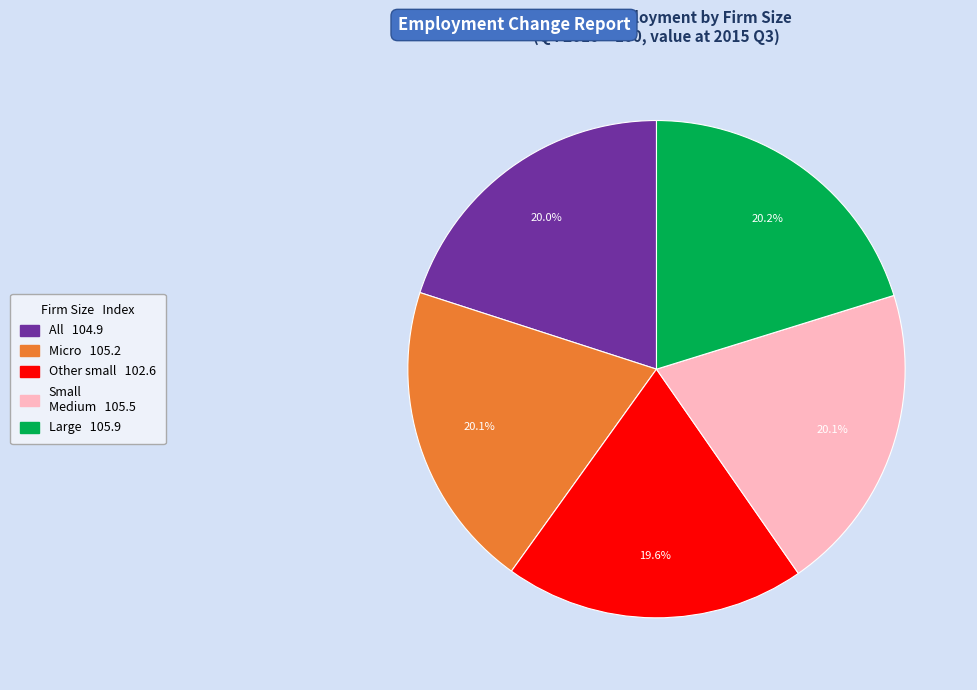

How many slices are in this pie chart?

5